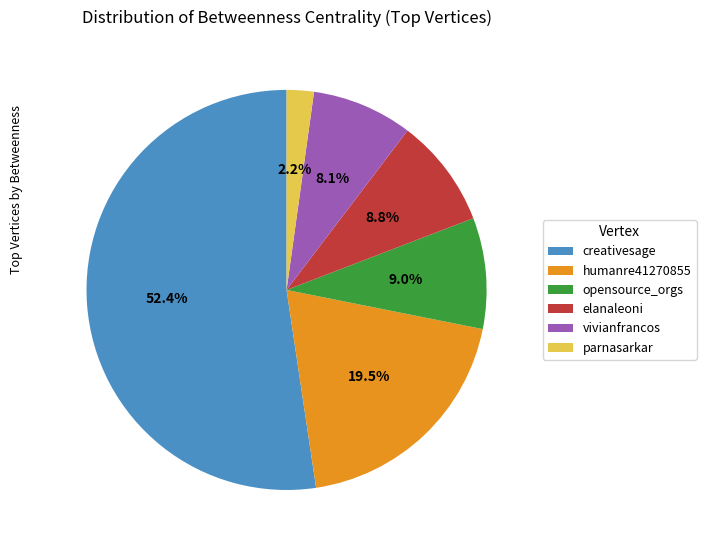

To the nearest percent, what portion does elanaleoni represent?

9%